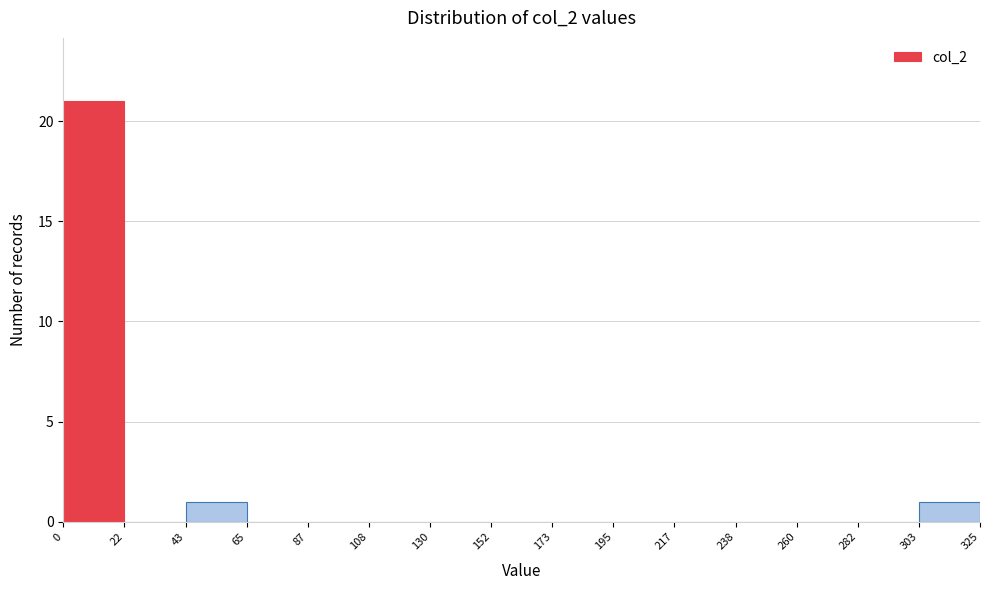

Reading left to right, list every bar in this chart as the range it spans on the x-axis followed by its height. The values are not printed on the chart, so give them approximately, as read against the axis.

0 to 22: 21
22 to 43: 0
43 to 65: 1
65 to 87: 0
87 to 108: 0
108 to 130: 0
130 to 152: 0
152 to 173: 0
173 to 195: 0
195 to 217: 0
217 to 238: 0
238 to 260: 0
260 to 282: 0
282 to 303: 0
303 to 325: 1